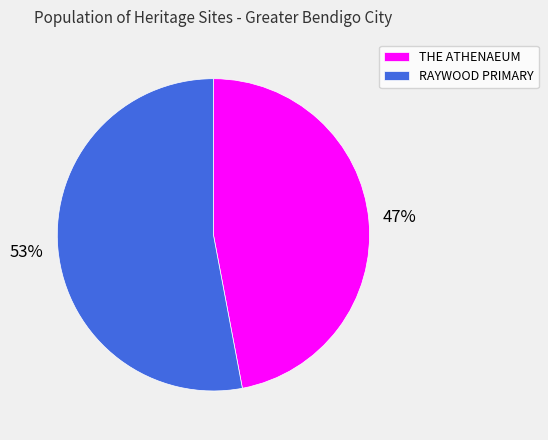

To the nearest percent, what percentage of the pie is RAYWOOD PRIMARY?

53%